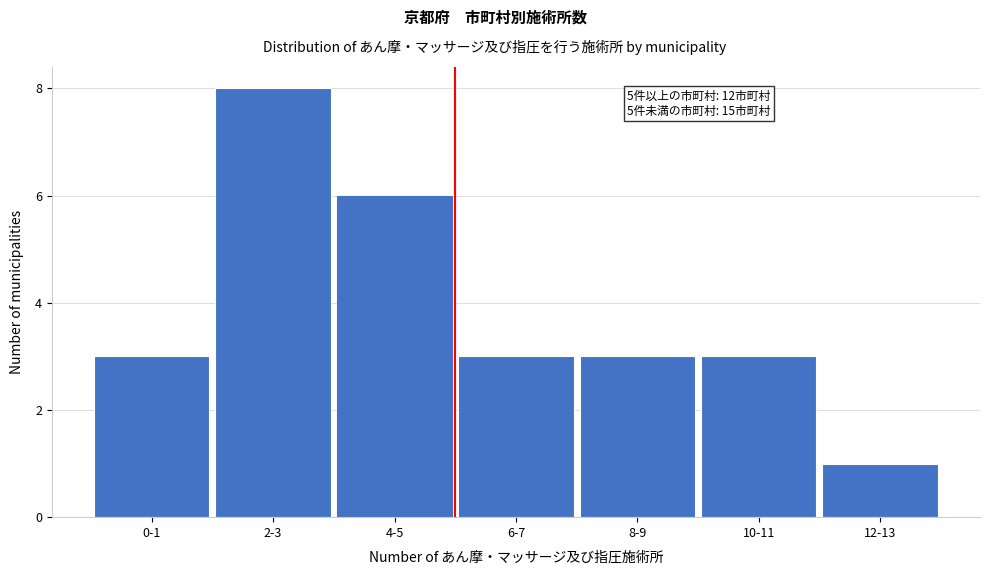

Reading right to left, extract all data points from this chart.

12-13=1	10-11=3	8-9=3	6-7=3	4-5=6	2-3=8	0-1=3